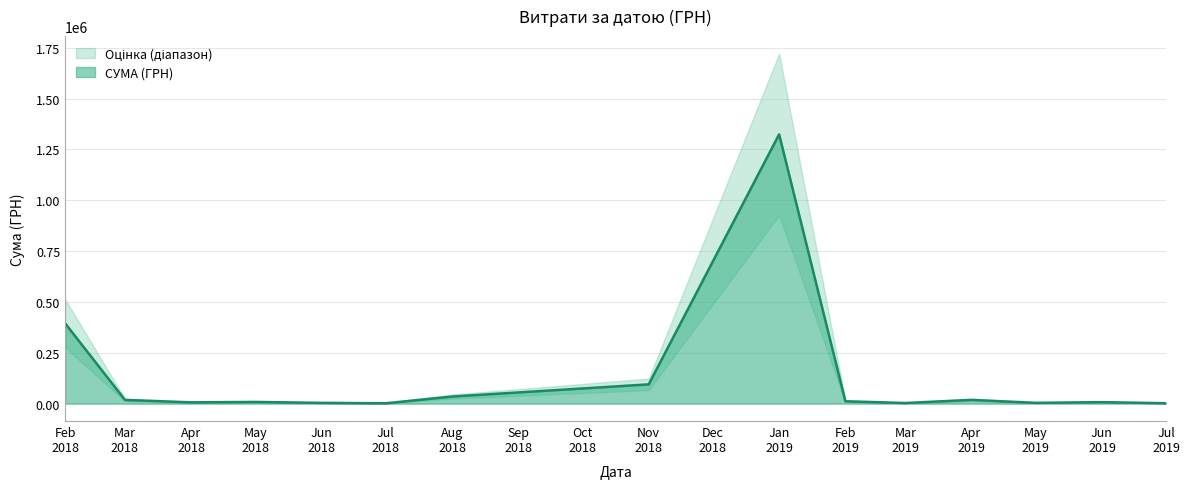

The value at 02.11.2018 is 52779.5. True or false?

False